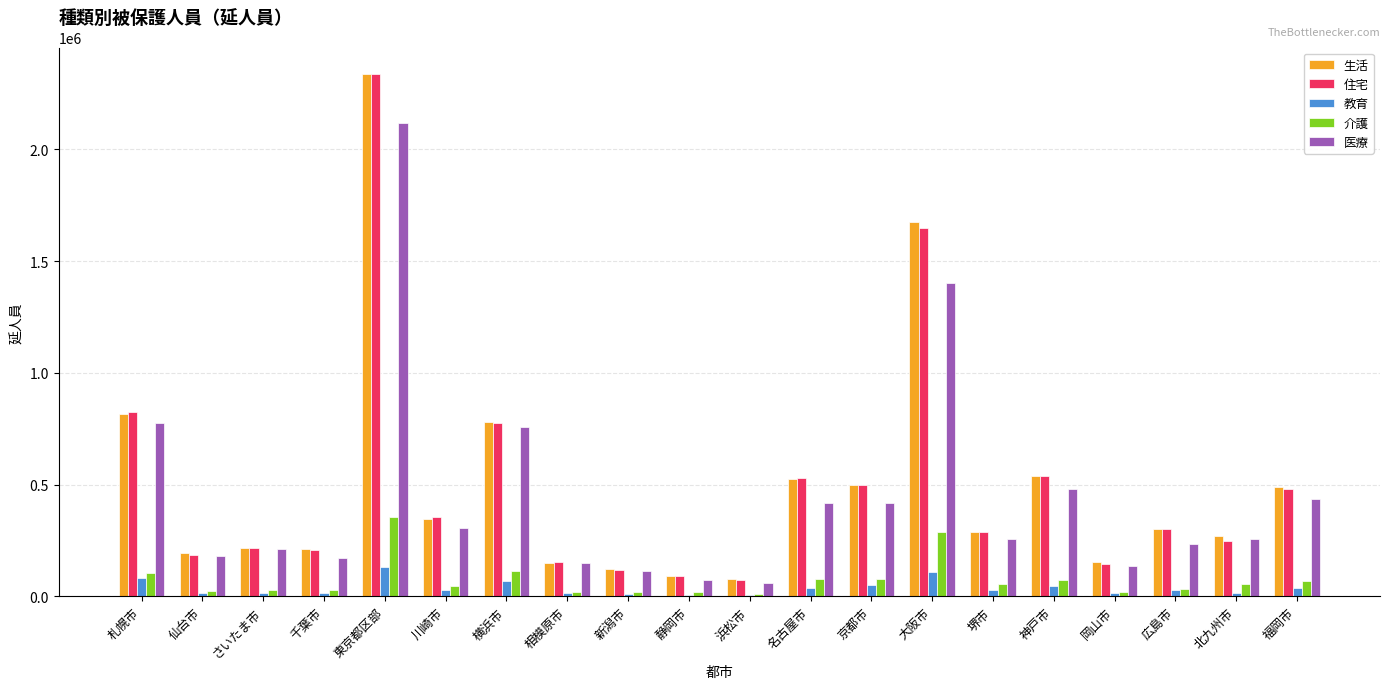

True or false: 生活 has a value of 124389 at 新潟市.

True